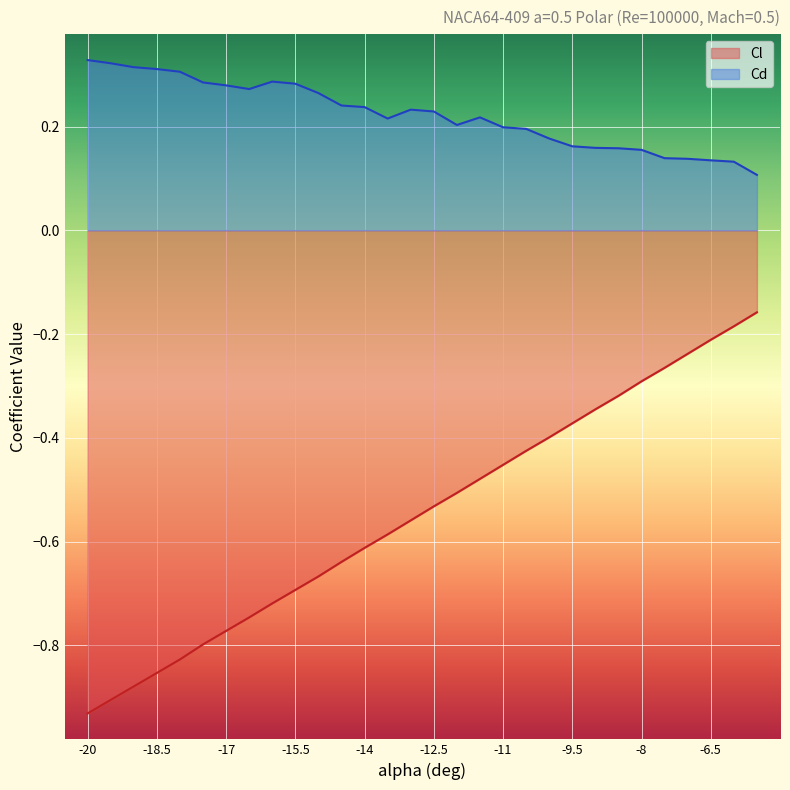

Which series has the largest total across all categories?

Cd